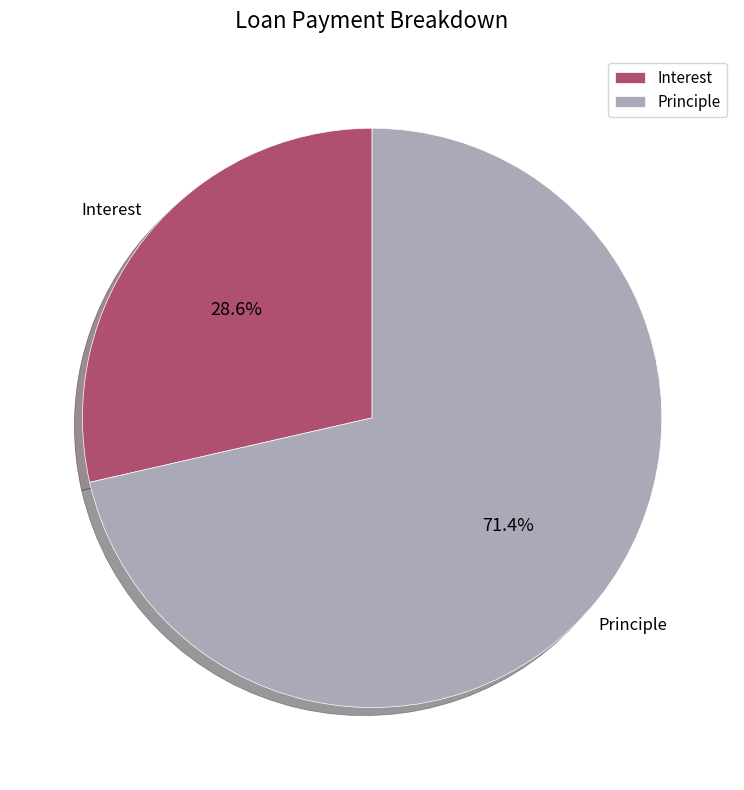

How many slices are in this pie chart?

2